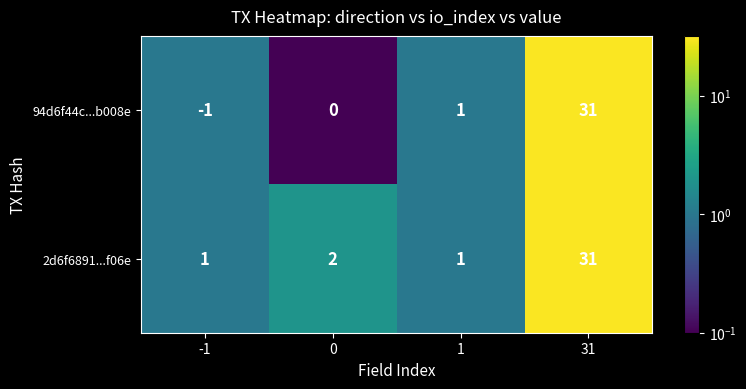

What is the minimum value shown in the chart?

-1